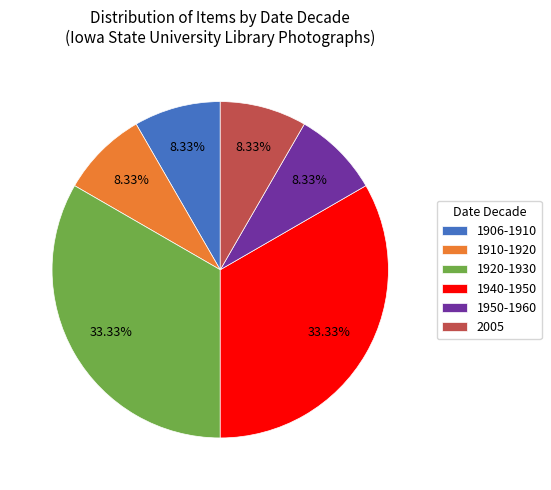

Does any single category account for the majority?

No